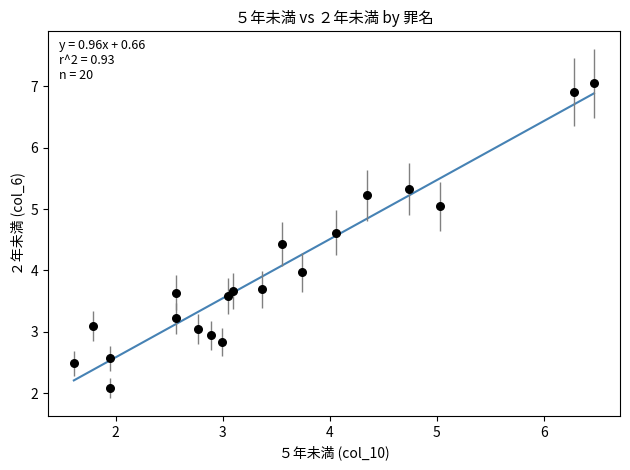

What is the range of Y values (max minus min)?

5.0